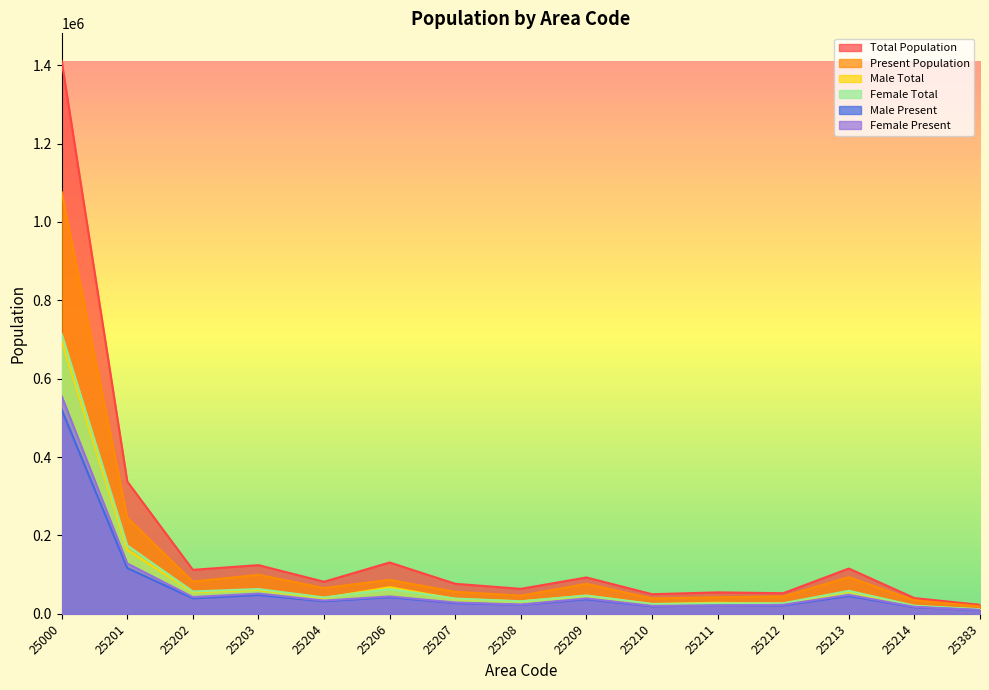

Reading left to right, list all the values displayed in this chart.

Total Population: 1410777	337634	112156	124131	81738	130874	76560	63655	92704	49955	54614	52486	115479	40060	22870
Present Population: 1076621	245082	82136	99527	65621	86599	56124	46250	76278	39296	42148	44340	93519	34466	18920
Male Total: 696769	163250	55173	60973	40111	67819	37659	31762	46058	24807	28199	25566	56872	19475	11394
Female Total: 714008	174384	56983	63158	41627	63055	38901	31893	46646	25148	26415	26920	58607	20585	11476
Male Present: 521113	116727	39446	47930	31918	42255	27323	22789	37112	19170	21200	21425	45370	16734	9201
Female Present: 555508	128355	42690	51597	33703	44344	28801	23461	39166	20126	20948	22915	48149	17732	9719